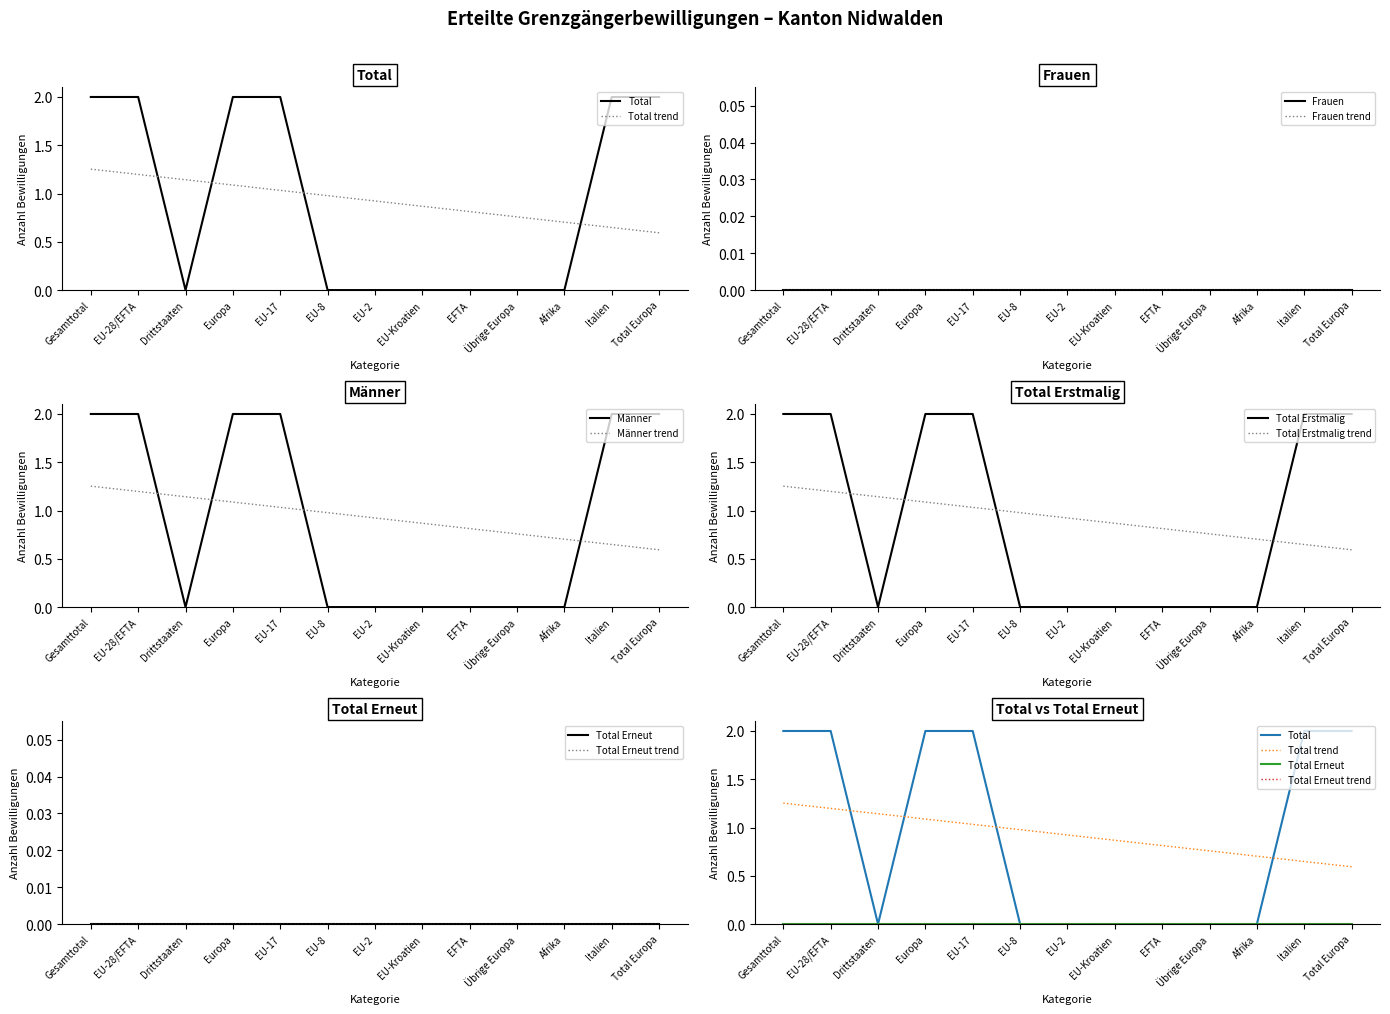

True or false: Männer and Total Erstmalig intersect in this chart.

False